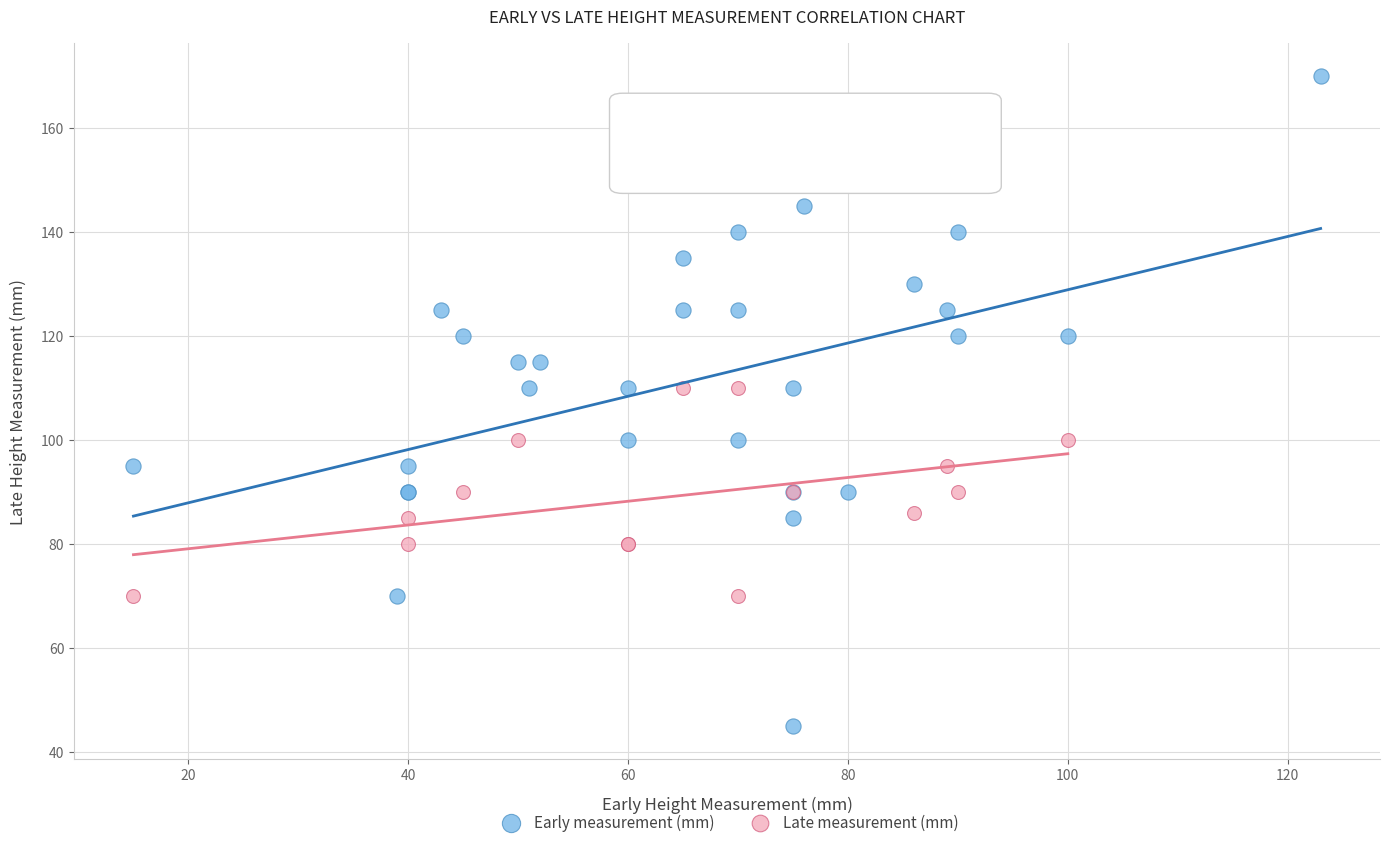

Which series contains the highest Y value?

Early measurement (mm)